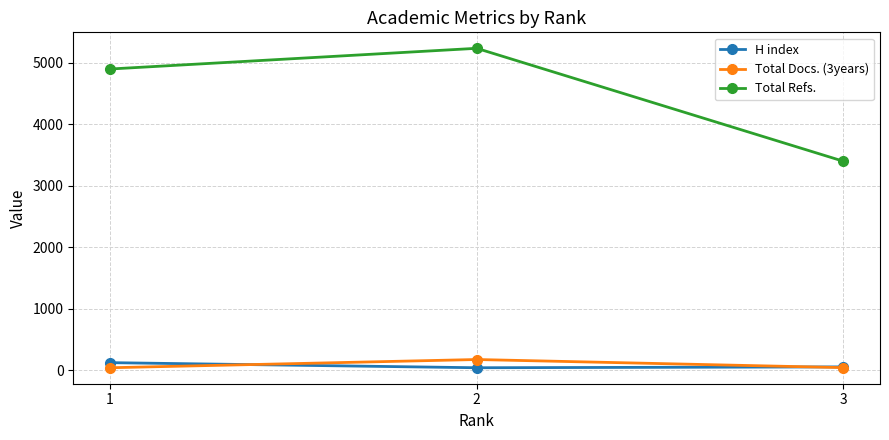

The value of H index at 1 is 123. True or false?

True